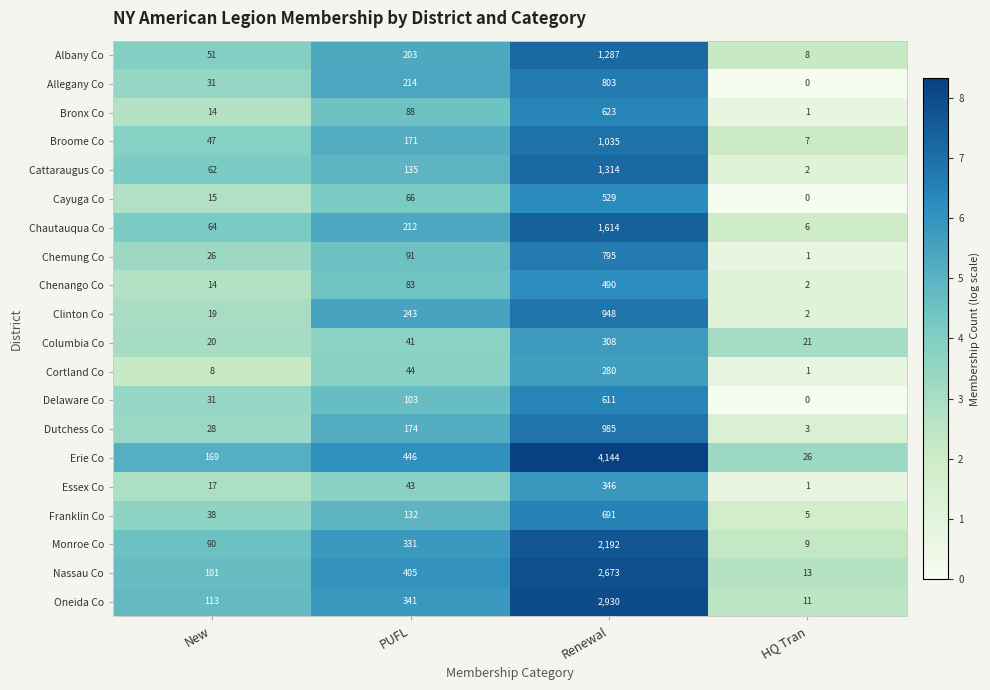

How many distinct data groups are displayed?

20